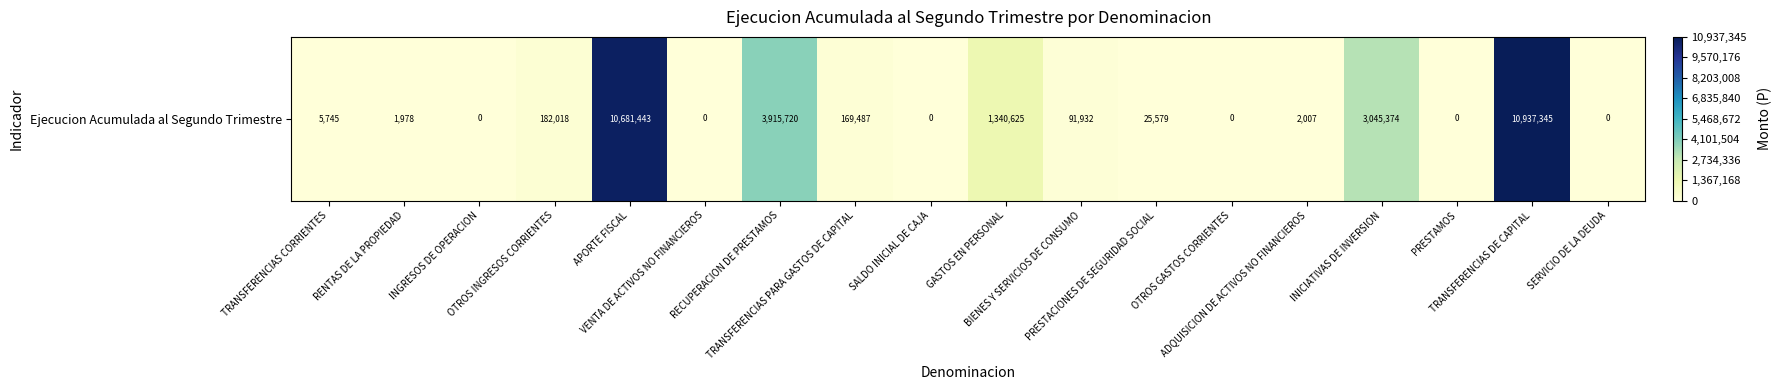

What is the change in value from RECUPERACION DE PRESTAMOS to SERVICIO DE LA DEUDA?

-3915720